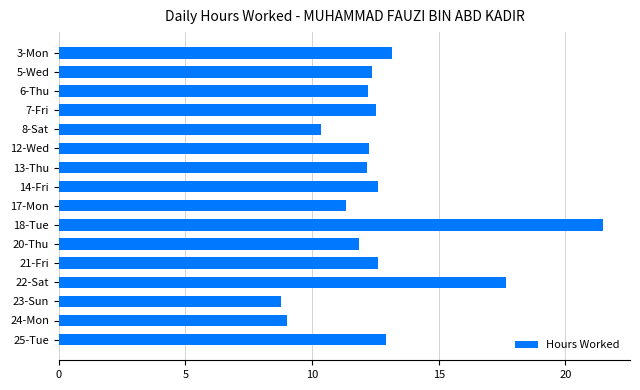

What is the sum of the values at 5-Wed and 14-Fri?

25.0